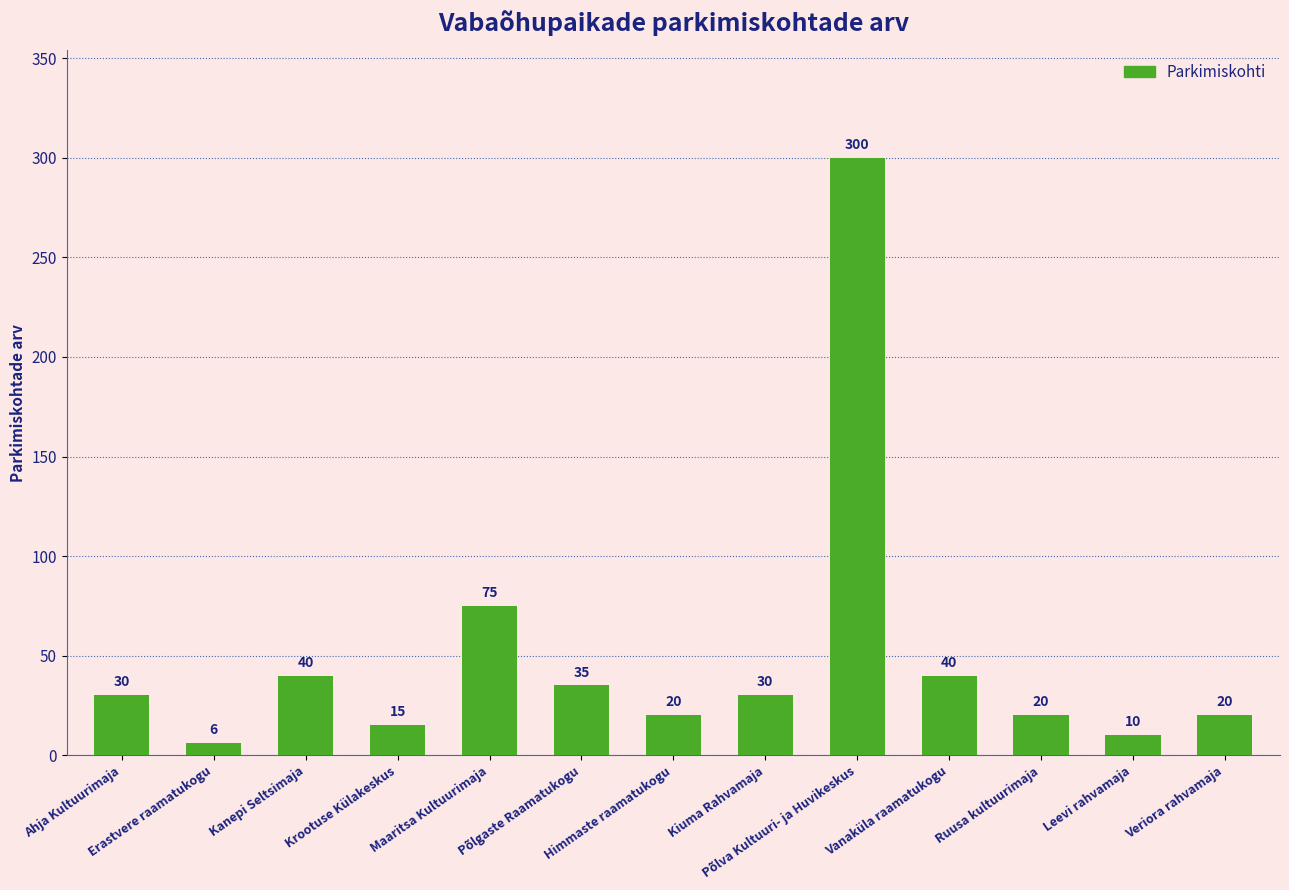

What is the minimum value shown in the chart?

6